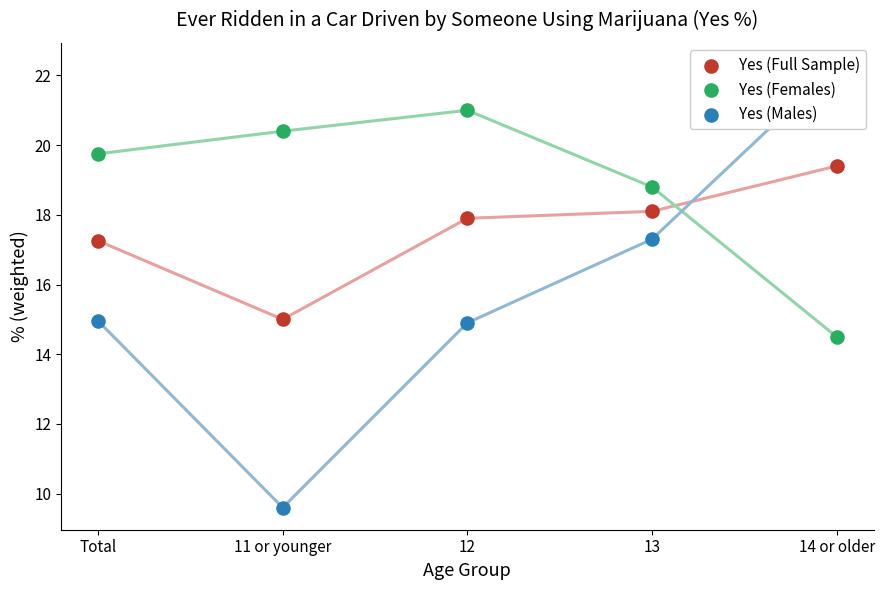

Which series reaches the maximum Y coordinate?

Yes (Males)